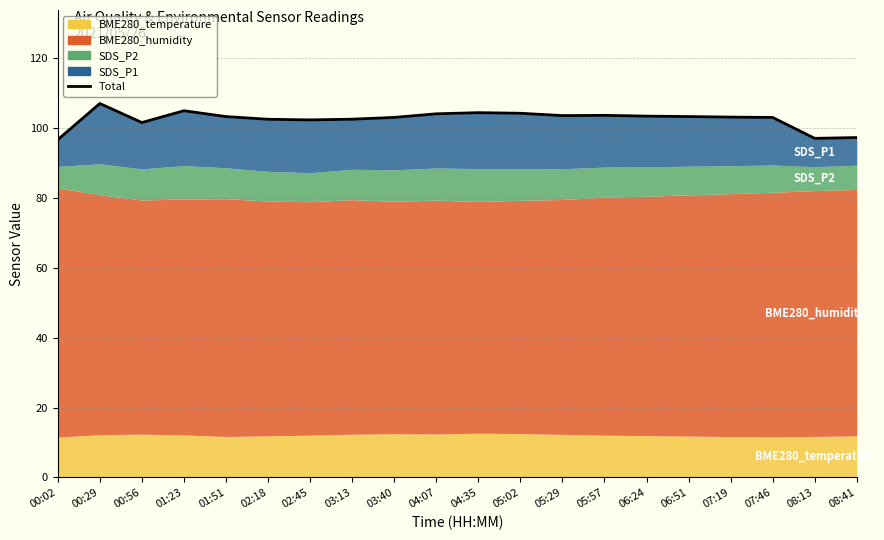

What is the minimum value shown in the chart?

96.6